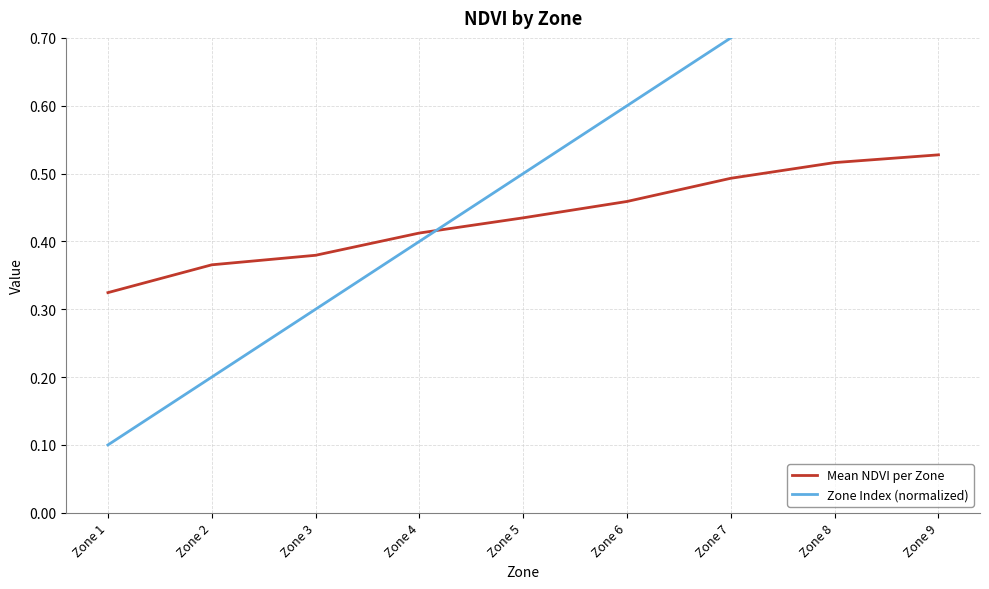

Rank the series at Zone 5 from highest to lowest value.

Zone Index (normalized), Mean NDVI per Zone